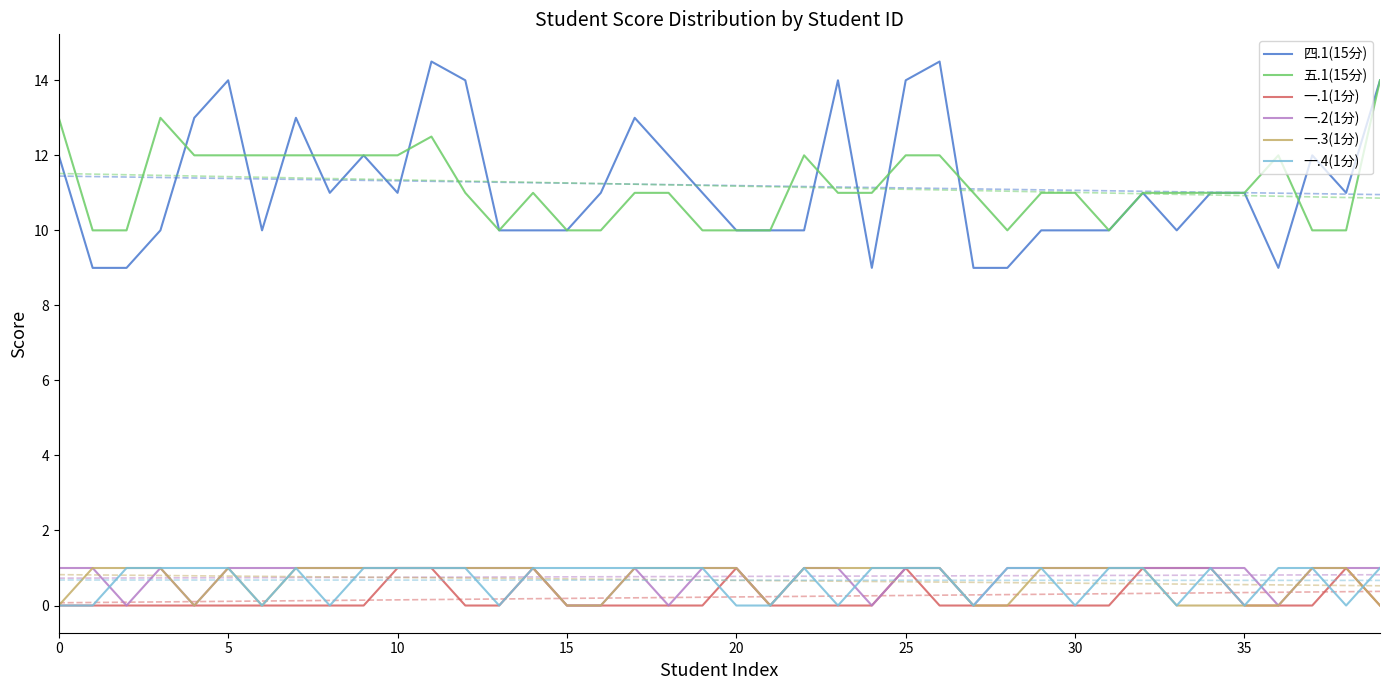

True or false: 四.1(15分) and 一.4(1分) cross at least once.

False